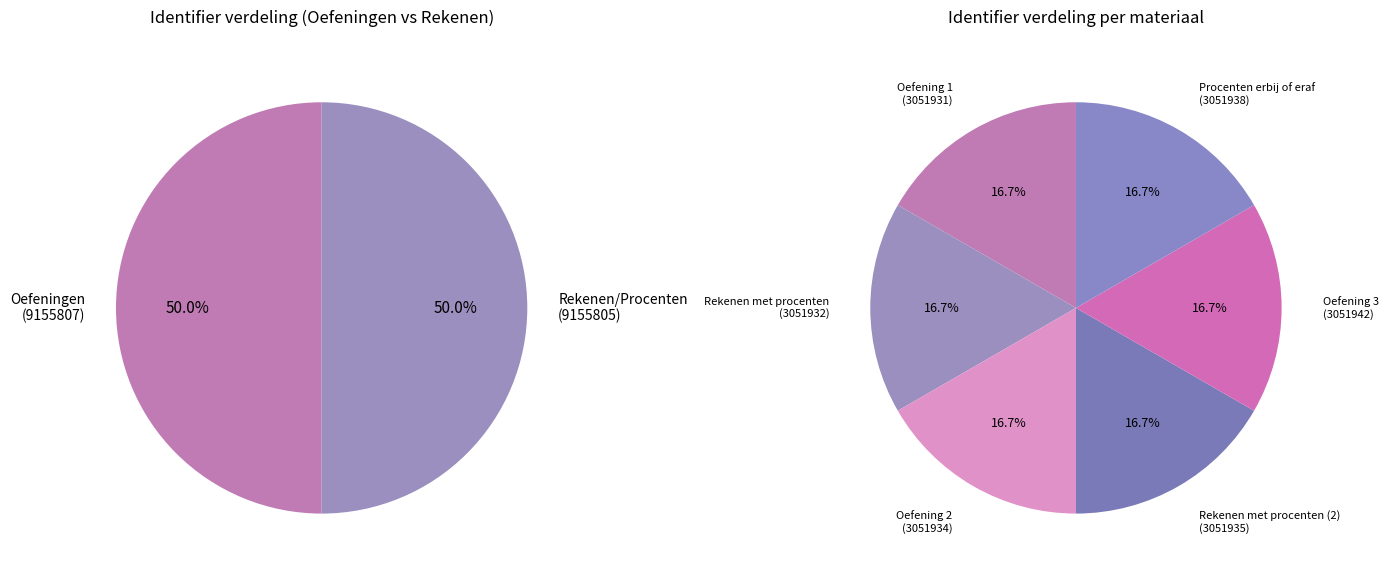

Which category has the smallest portion of the pie?

Oefening 1